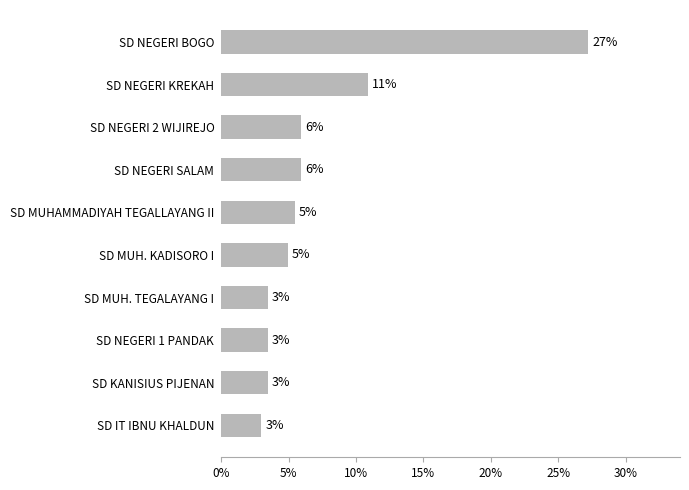

How many bars are there in total?

10